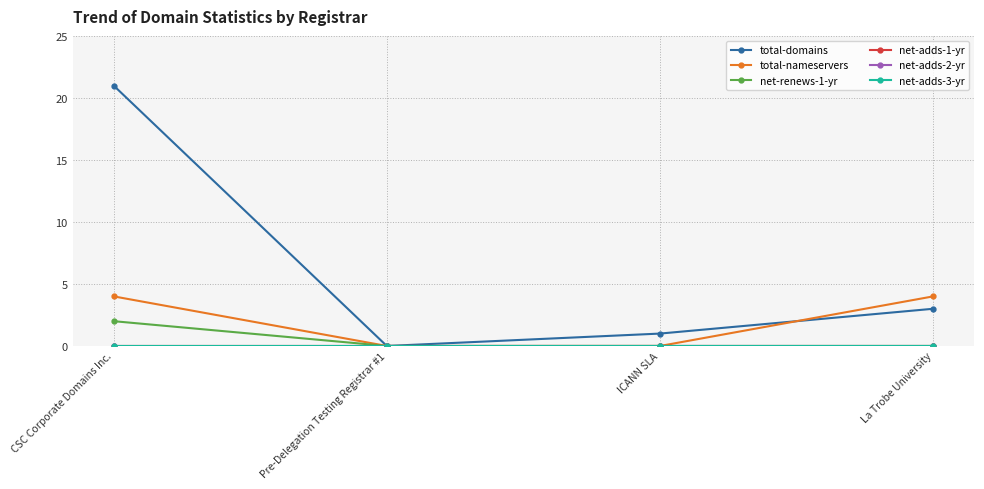

What is the sum of the total-domains values at CSC Corporate Domains Inc. and Pre-Delegation Testing Registrar #1?

21